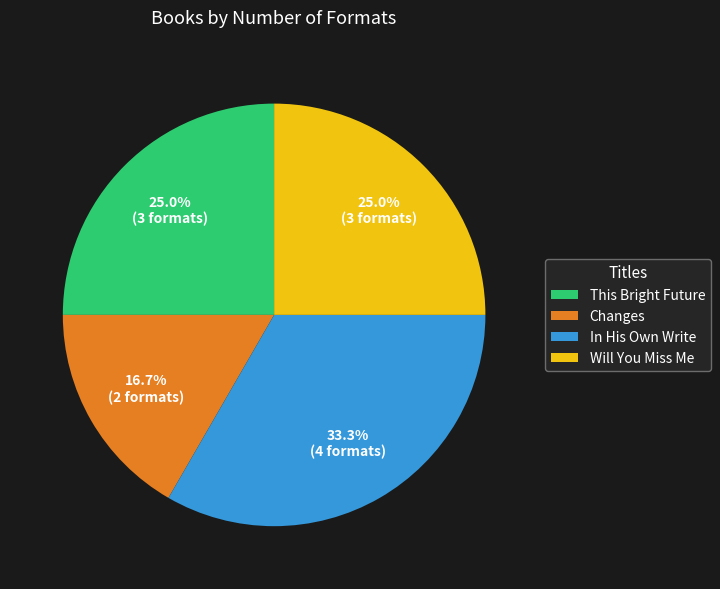

Which slice is the largest?

In His Own Write